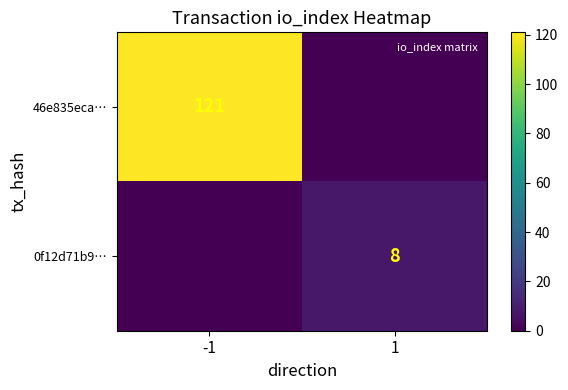

What is the sum of the 0f12d71b9… values at 1 and -1?

8